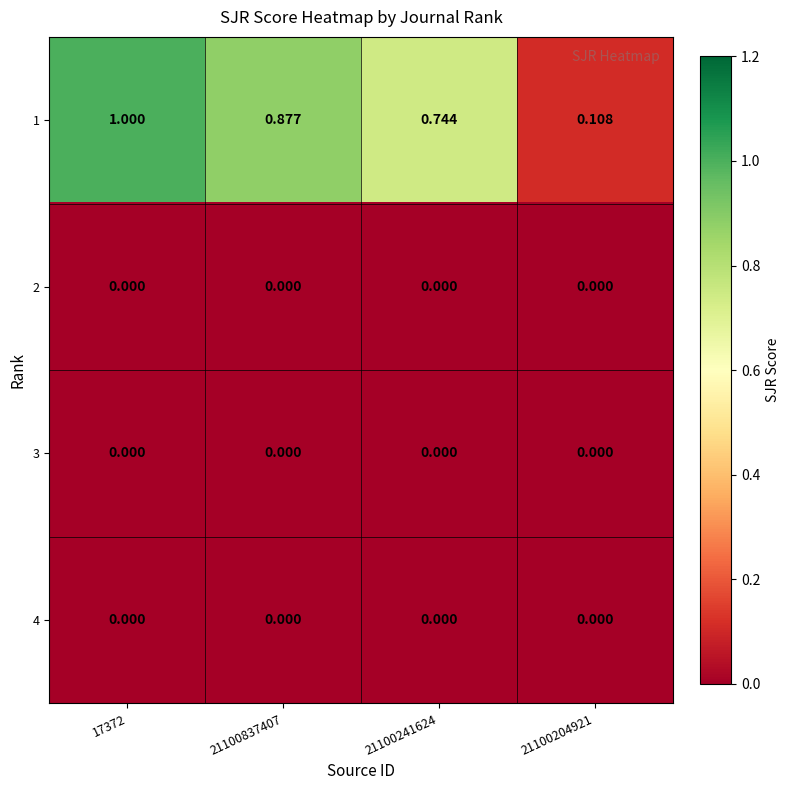

What is the greatest value displayed?

1.0